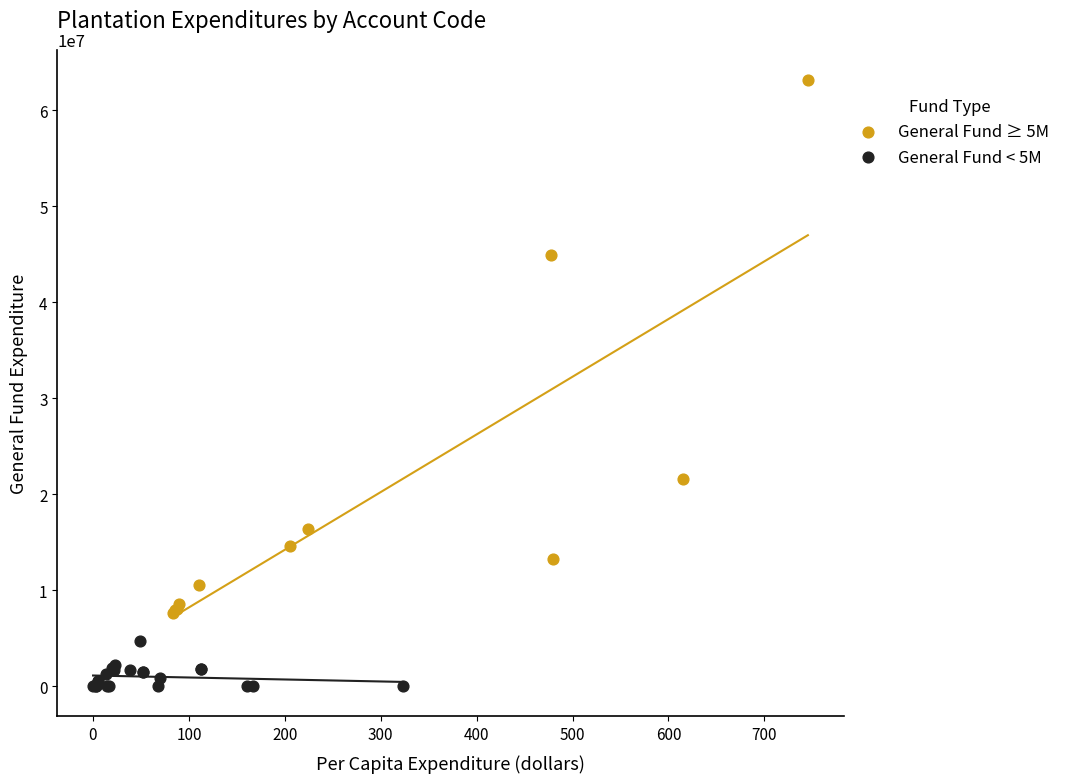

What are all the series names shown in the legend?

General Fund ≥ 5M, General Fund < 5M